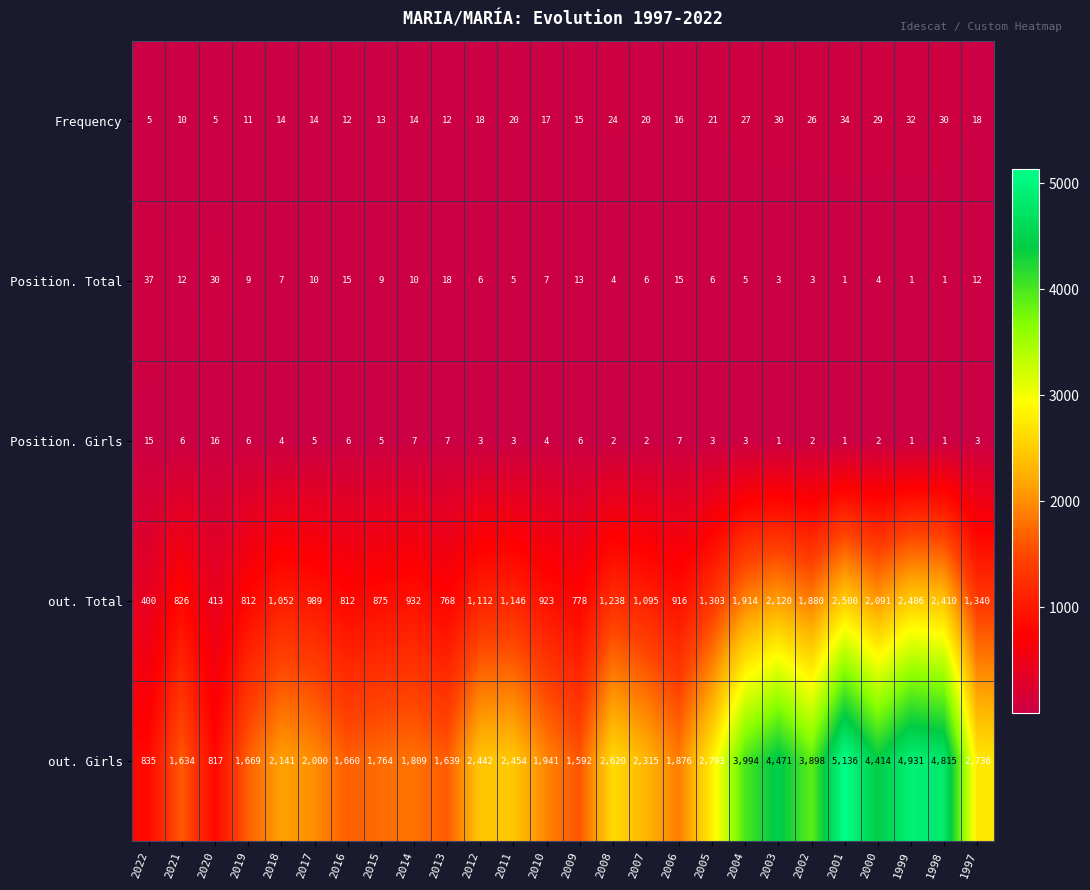

The Position. Total series shows 3 at 2003. True or false?

True